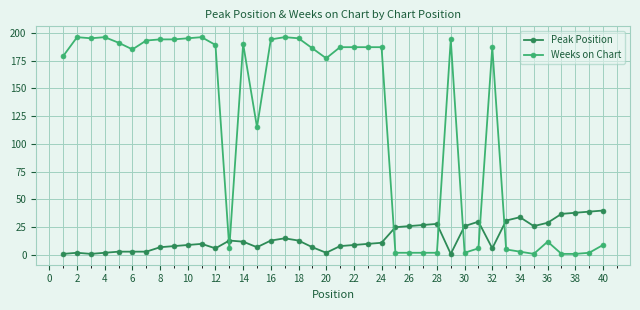

True or false: Peak Position has more than 1 interior local peaks.

True